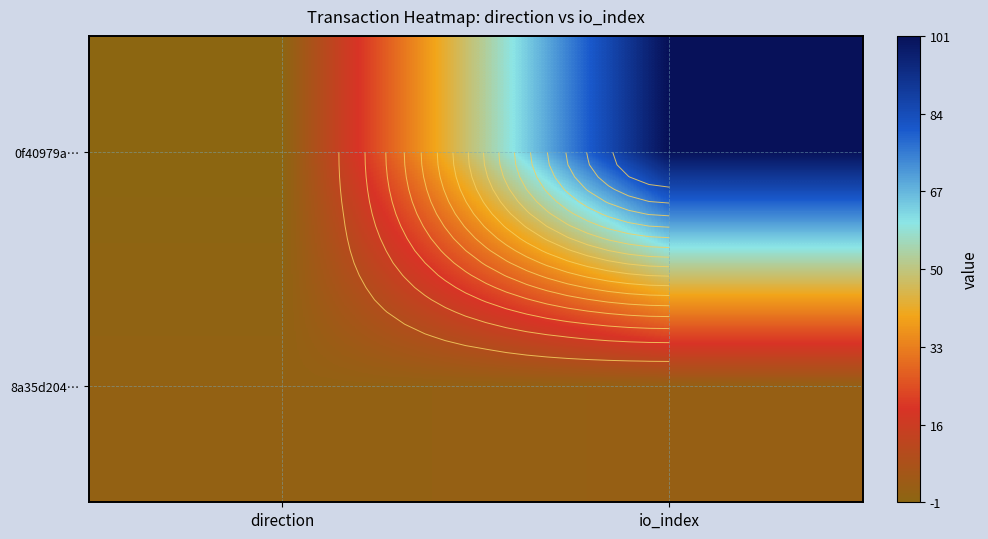

How many positive values does the 0f40979a… series have?

1